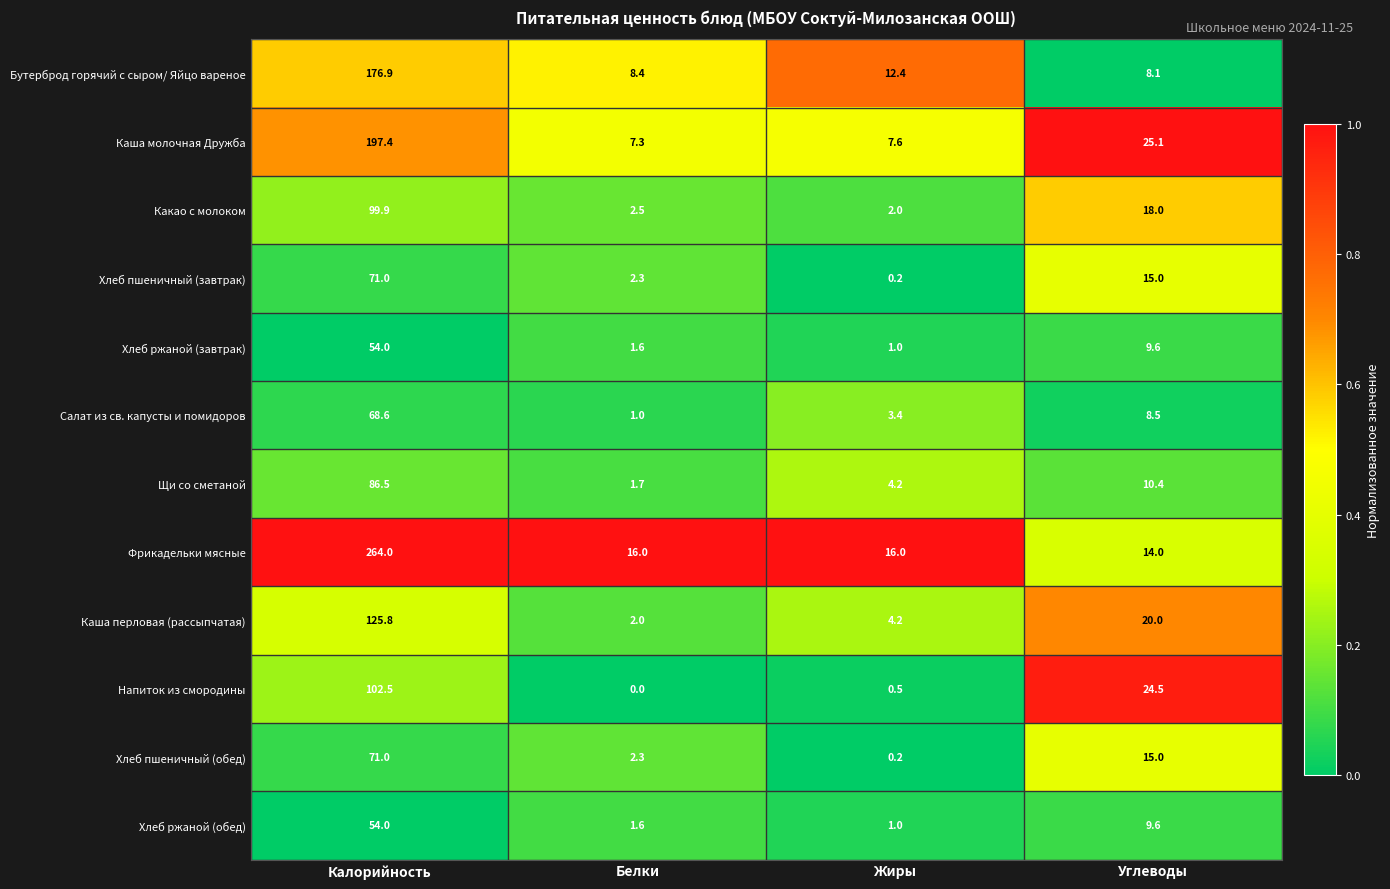

The value of Какао с молоком at Калорийность is 136.0. True or false?

False